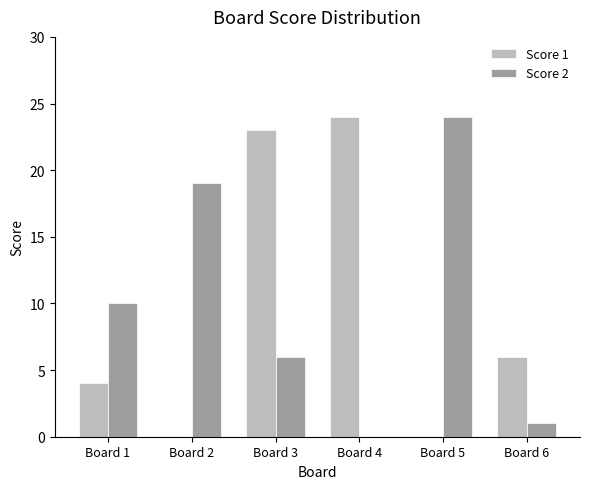

What is the sum of all Score 2 values?

60